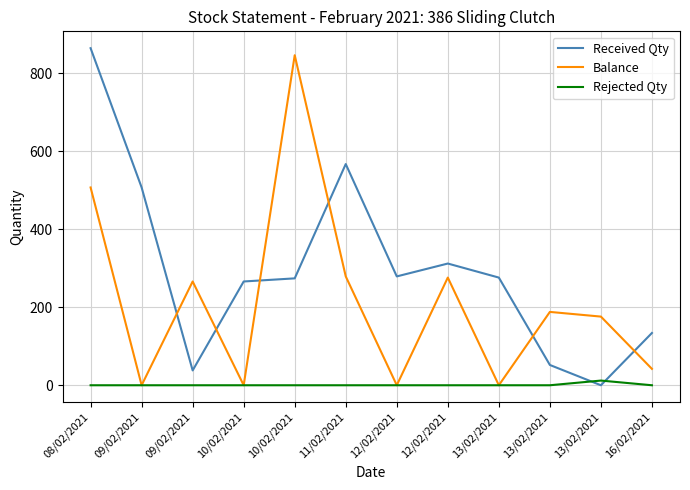

How many lines are shown in the chart?

3